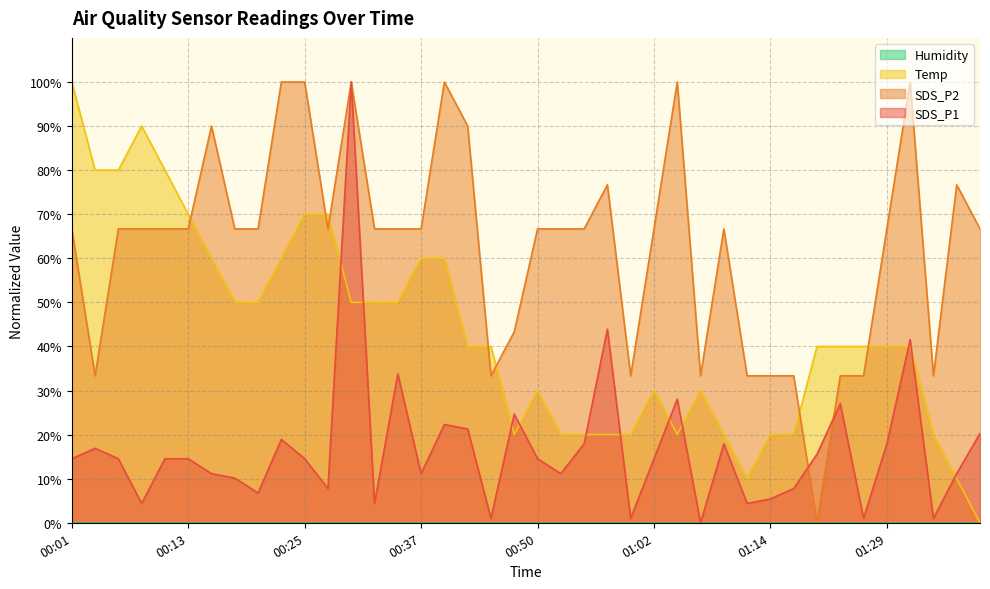

What is the value of the SDS_P2 point at the 6th from the left?

66.7